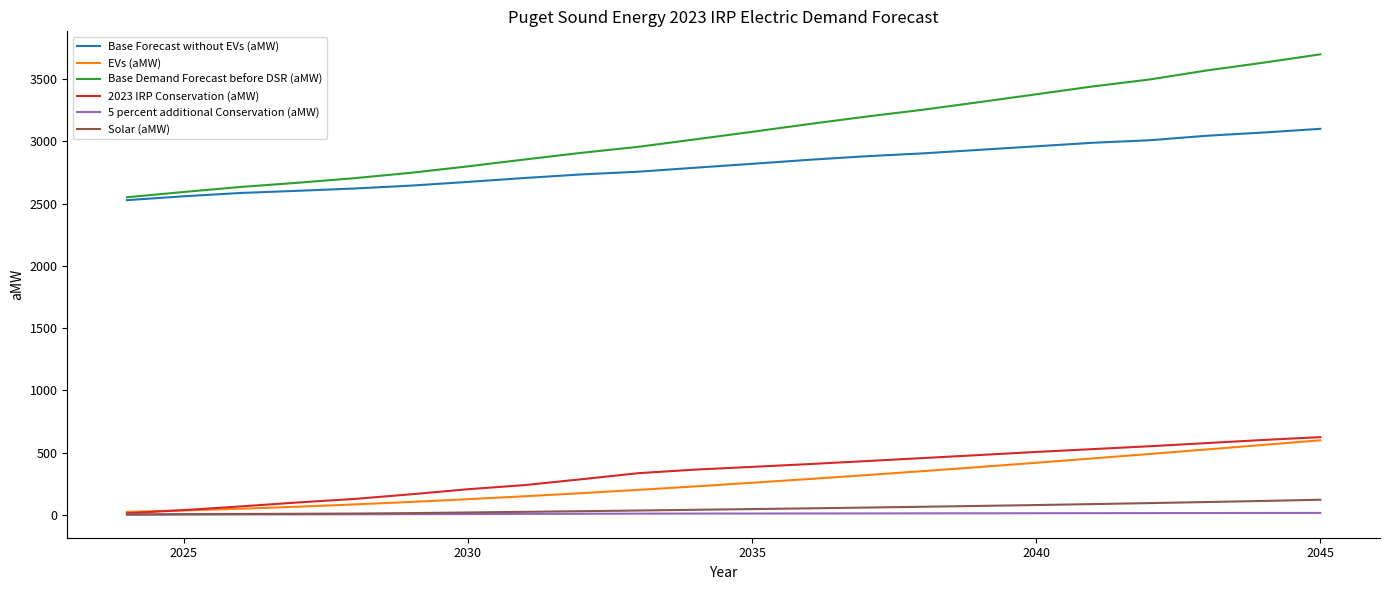

Which series has the largest range (max minus min)?

Base Demand Forecast before DSR (aMW)